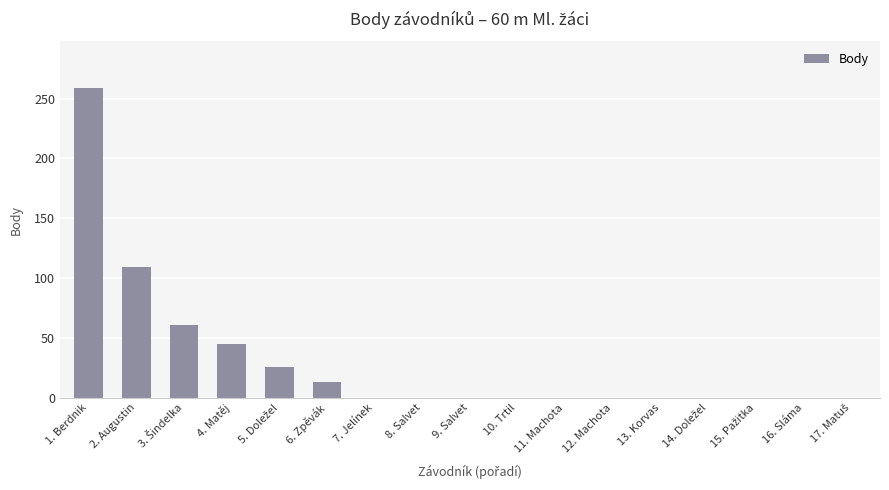

True or false: the data shows 0 at 11. Machota.

True